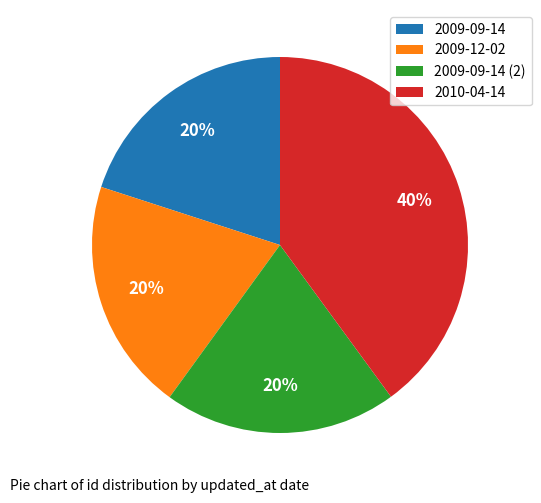

Which category has the biggest portion of the pie?

2010-04-14